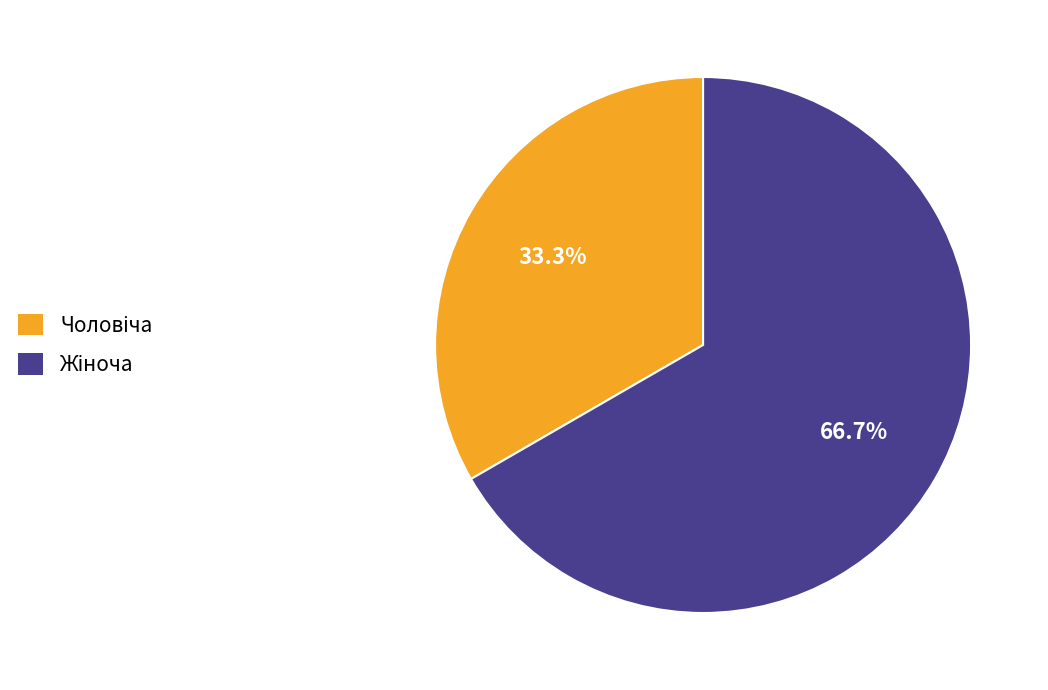

Is there a majority slice in this chart?

Yes